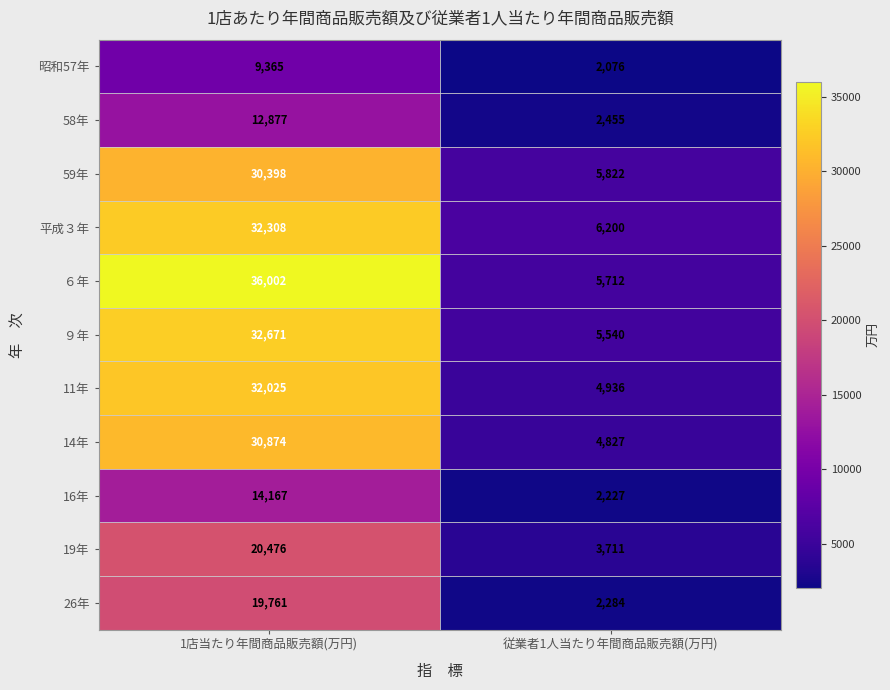

How many distinct data groups are displayed?

11